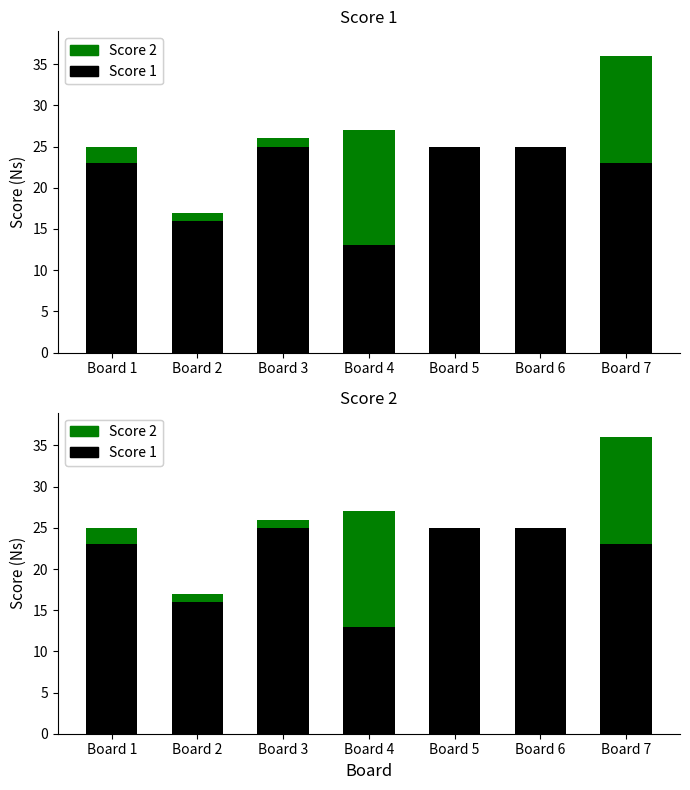

How many data points in Score 1 are above 23?

3